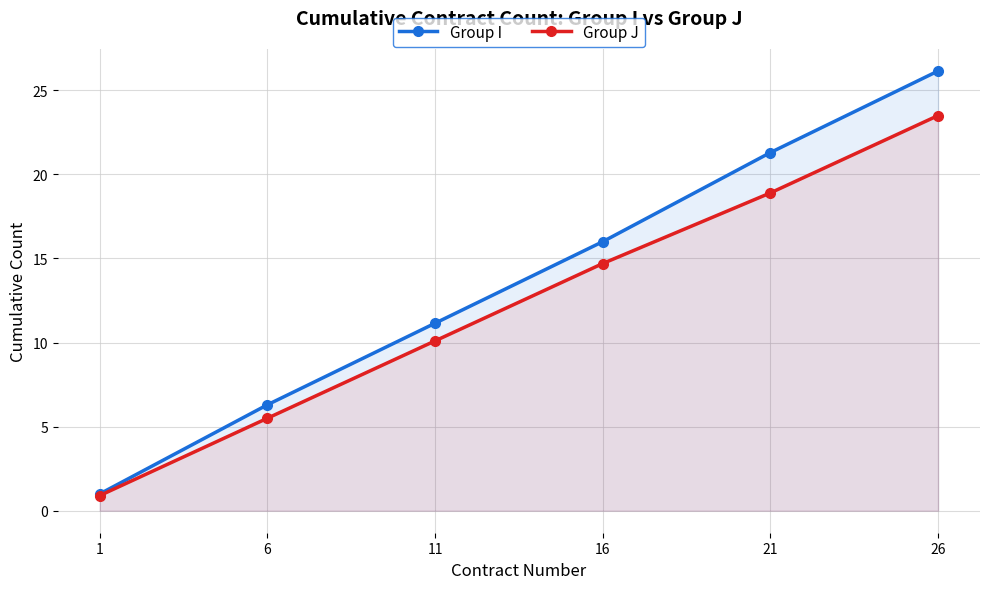

What is the value of the Group I point at the 2nd from the left?

6.3